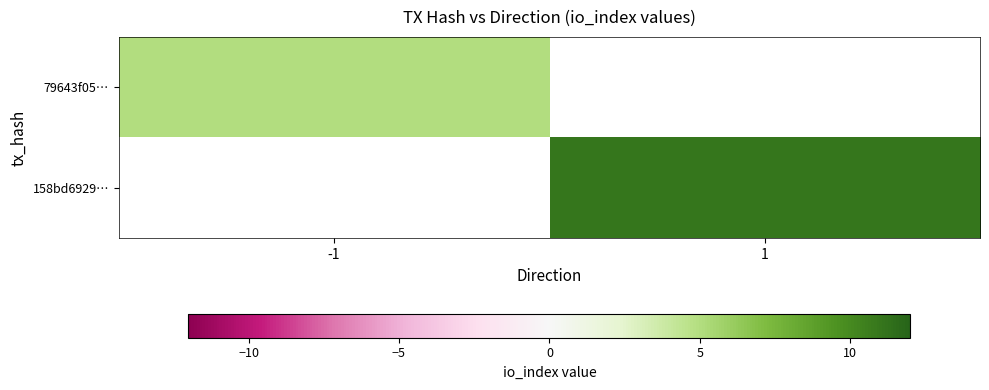

At how many categories does at least one series exceed 8?

1